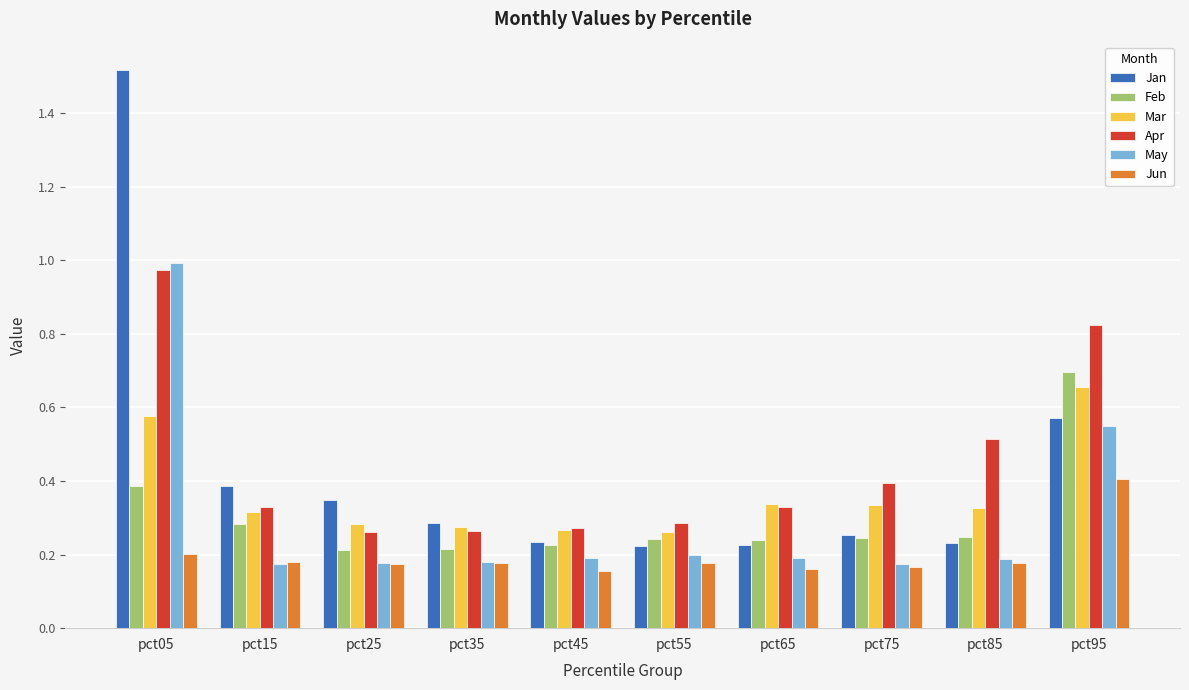

What is the difference between the highest and lowest values at pct35?

0.1